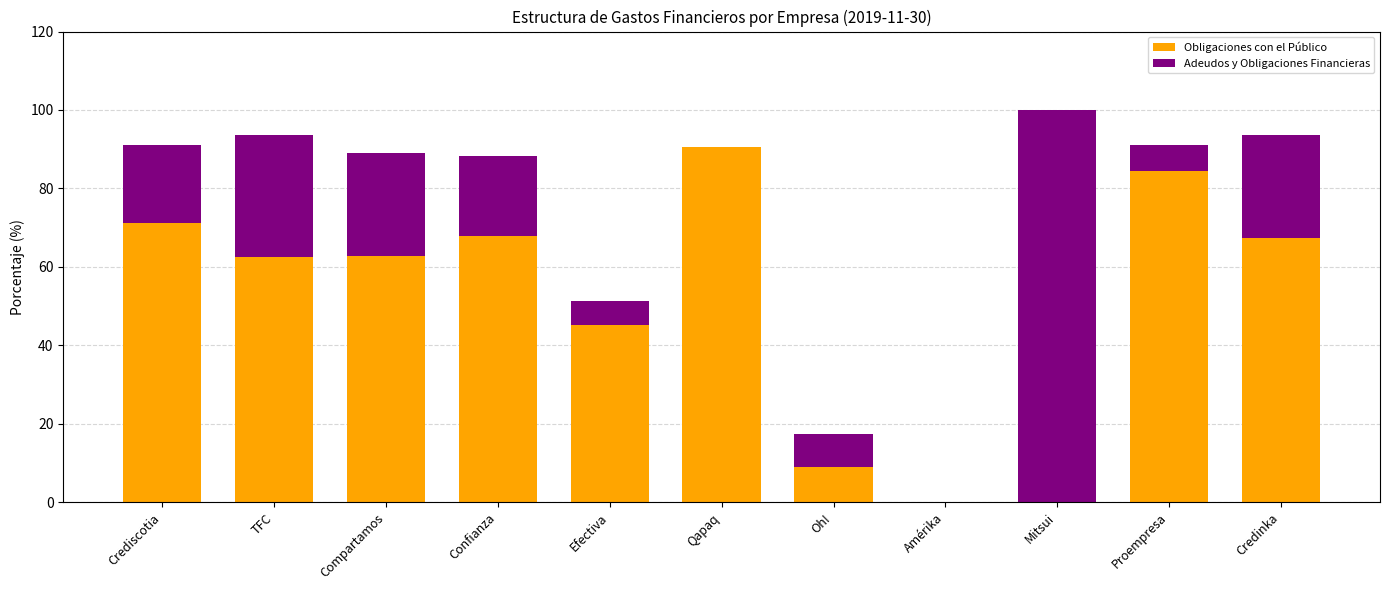

At which label is Obligaciones con el Público closest to 45?

Efectiva